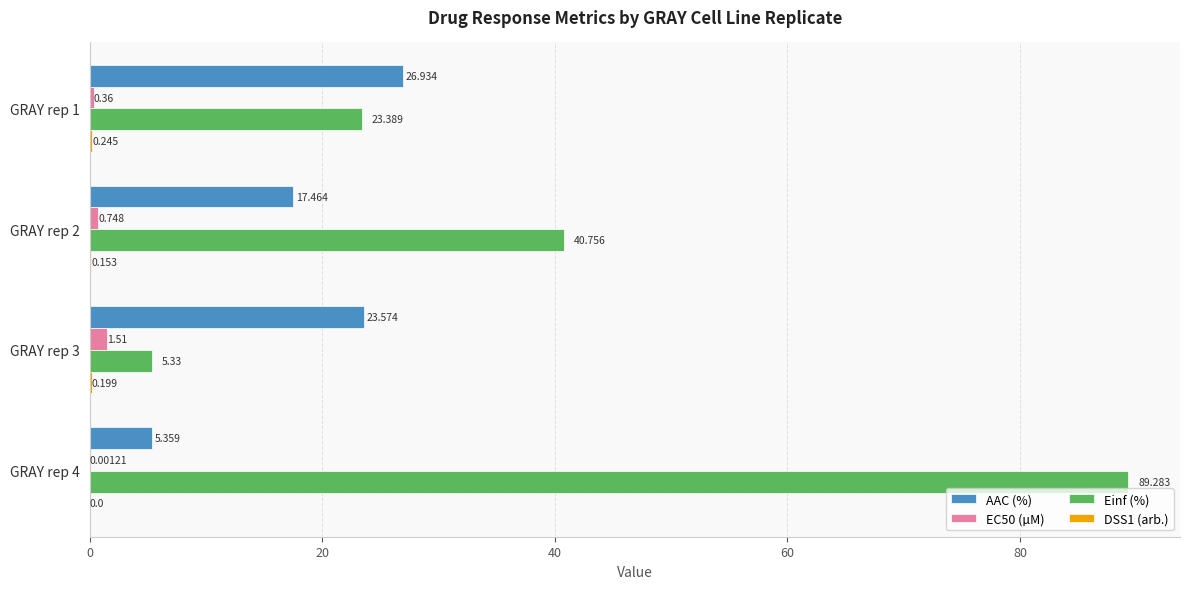

Which series has the largest total across all categories?

Einf (%)